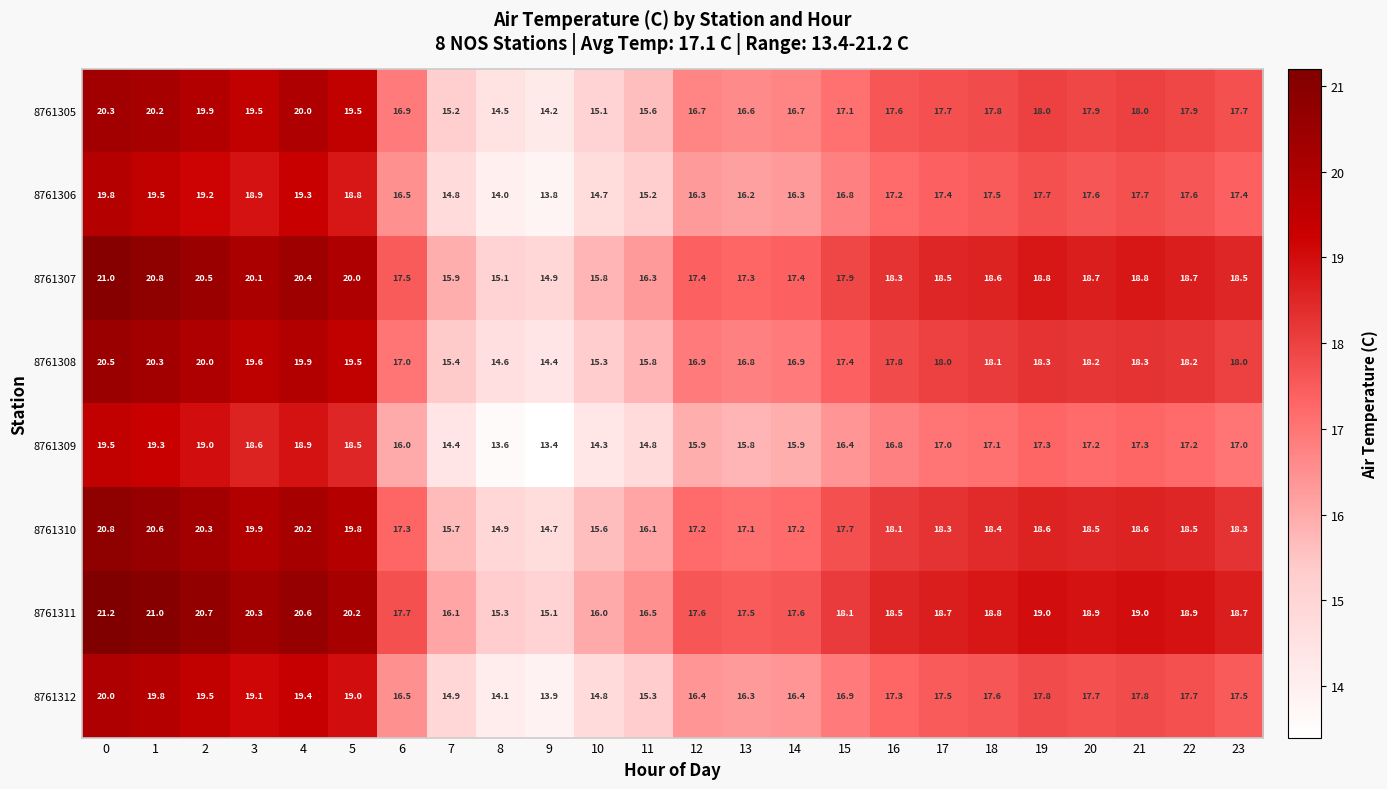

At which label does 8761312 reach its minimum?

9